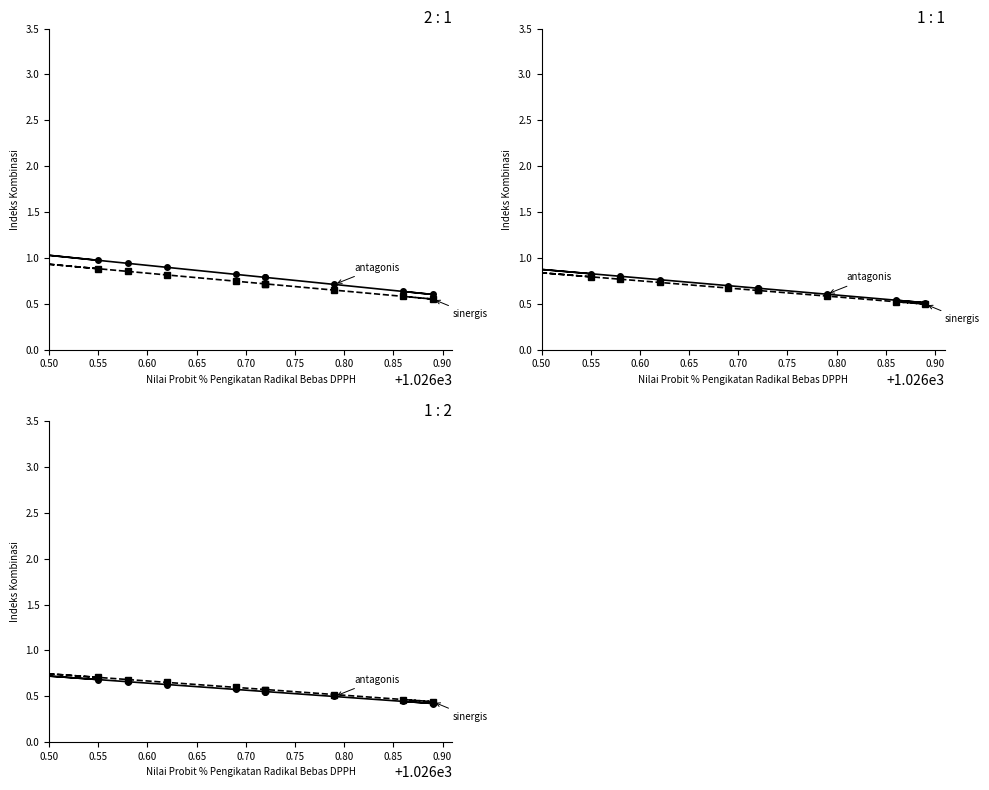

At how many categories does at least one series exceed 0?

10